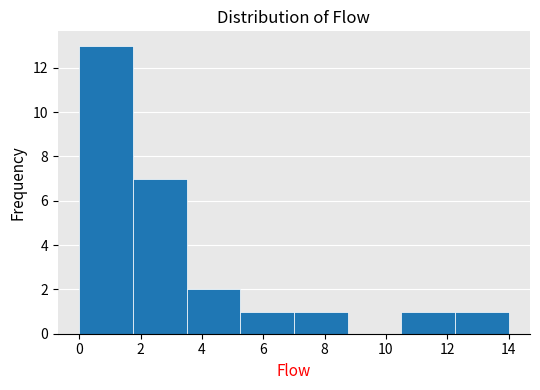

Reading left to right, transcribe this chart: for each bar, give the range it covers on the x-axis and its height. Neither the bar edges nor the heights are printed on the chart, so give them approximately, as read against the axes.

0.00 to 1.75: 13
1.75 to 3.50: 7
3.50 to 5.25: 2
5.25 to 7.00: 1
7.00 to 8.75: 1
8.75 to 10.50: 0
10.50 to 12.25: 1
12.25 to 14.00: 1